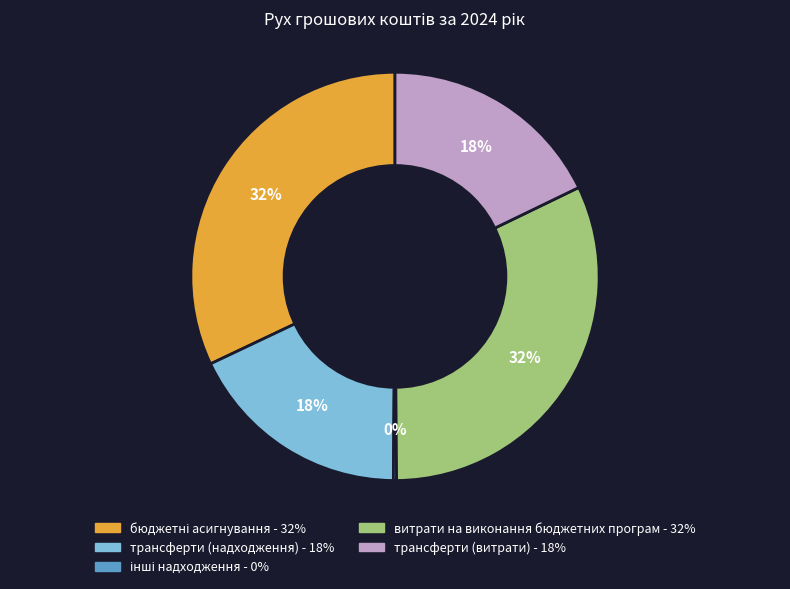

Is it true that трансферти (витрати) is 29% of the pie?

False